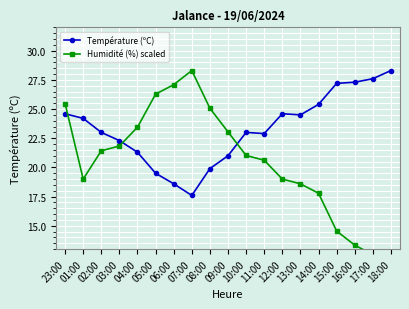

How many data points in Température (ºC) are less than 23?

8